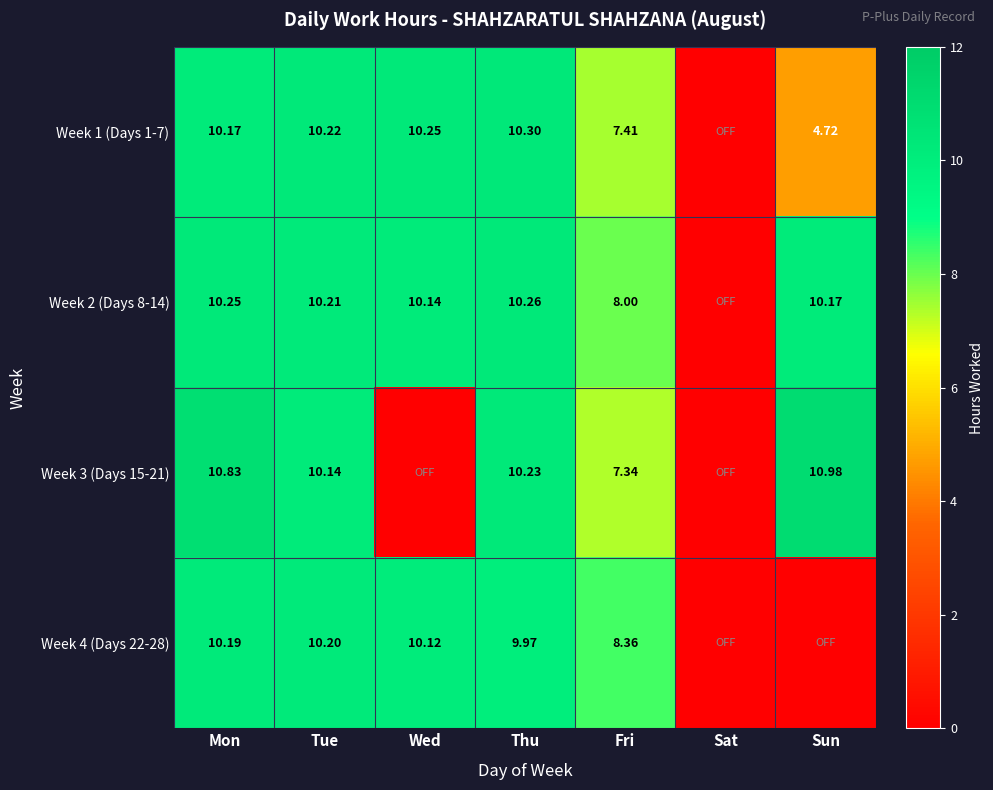

Is the value of Week 2 (Days 8-14) at Sun greater than the value of Week 1 (Days 1-7) at Fri?

Yes